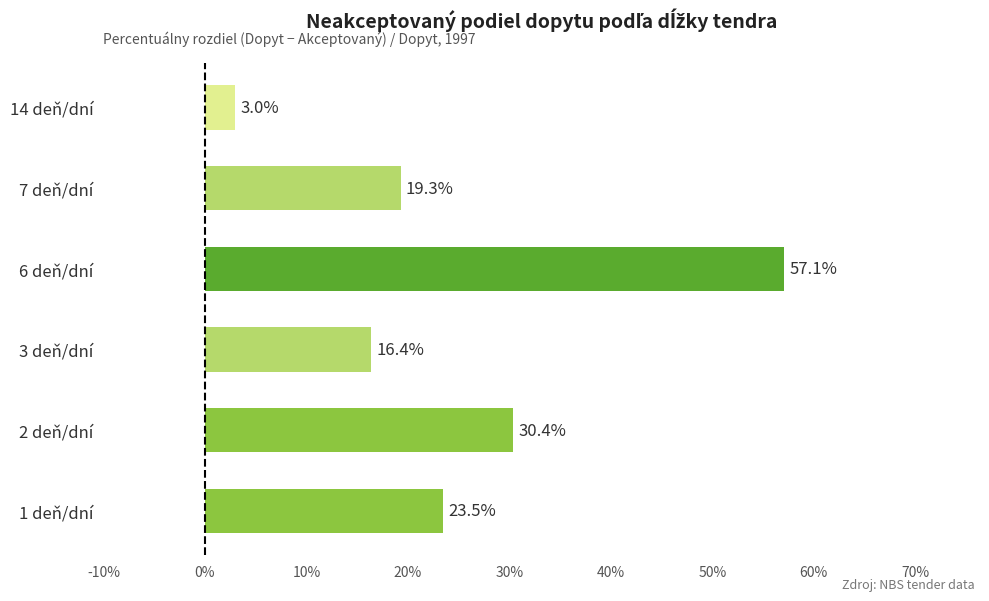

What is the change in value from 3 deň/dní to 14 deň/dní?

-13.4